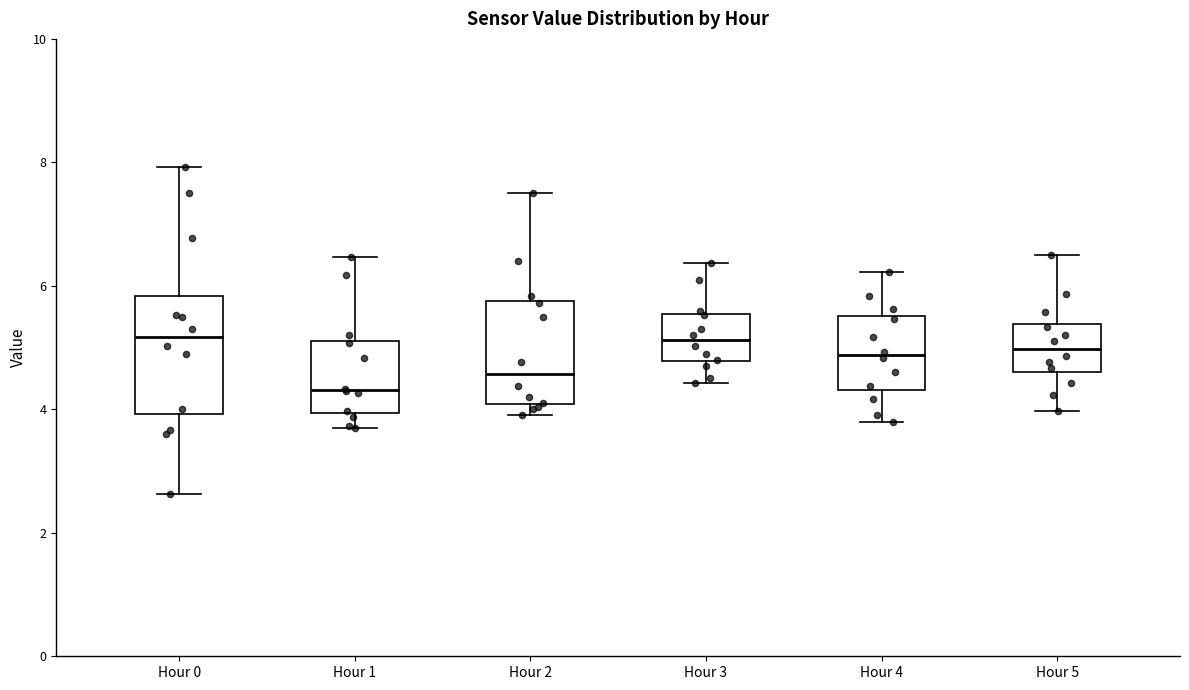

Where does the median line of the box for Hour 2 sit on the y-axis? The values are not printed on the chart, so give them approximately, as read against the axis.

4.6